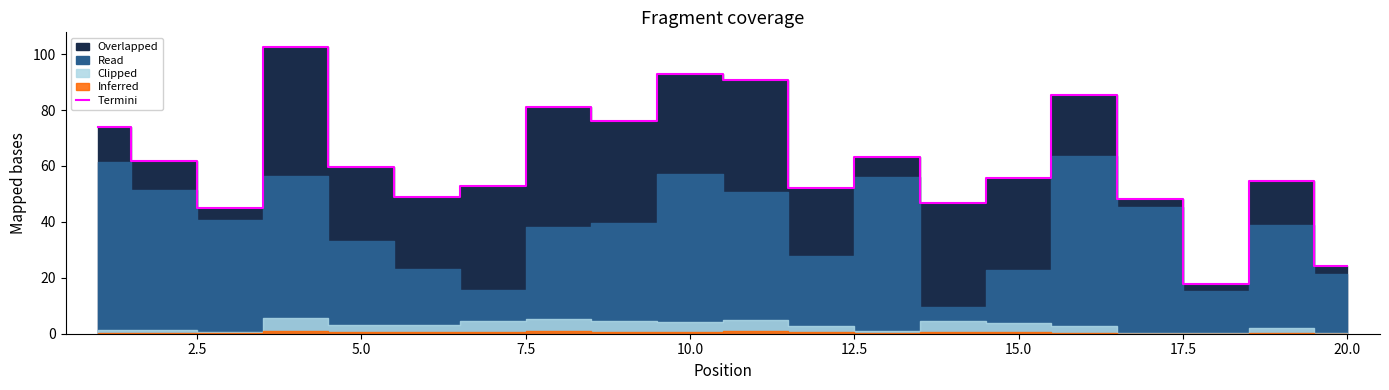

The Termini series shows 55.8 at 15.0. True or false?

True